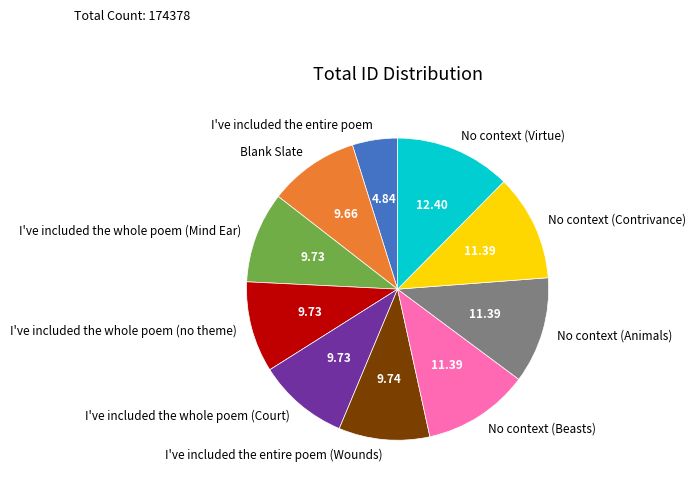

Is there any slice that represents more than half of the pie?

No